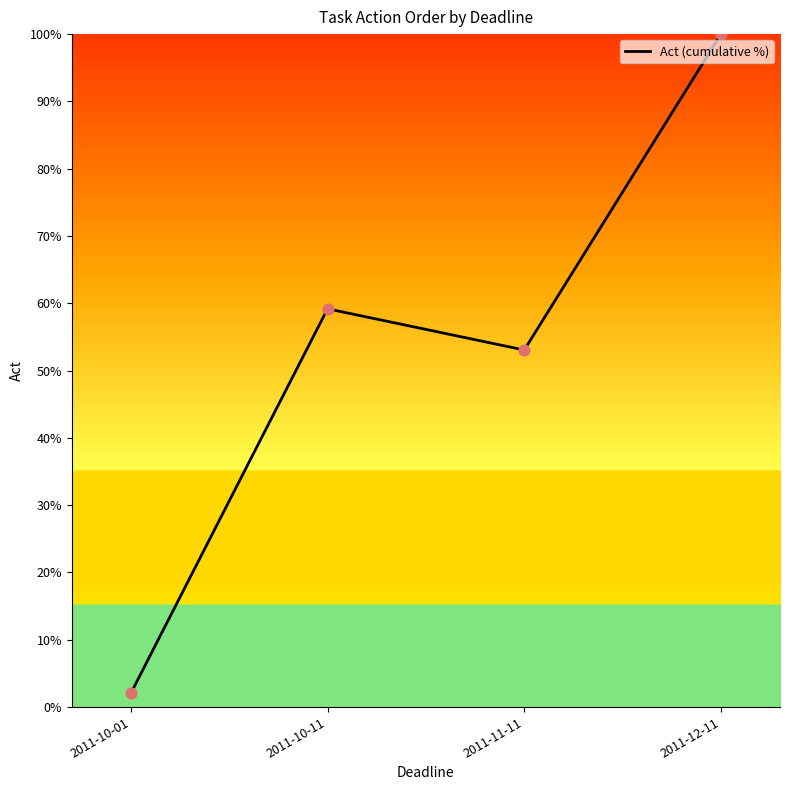

What is the change in value from 2011-10-01 to 2011-12-11?

+98.0